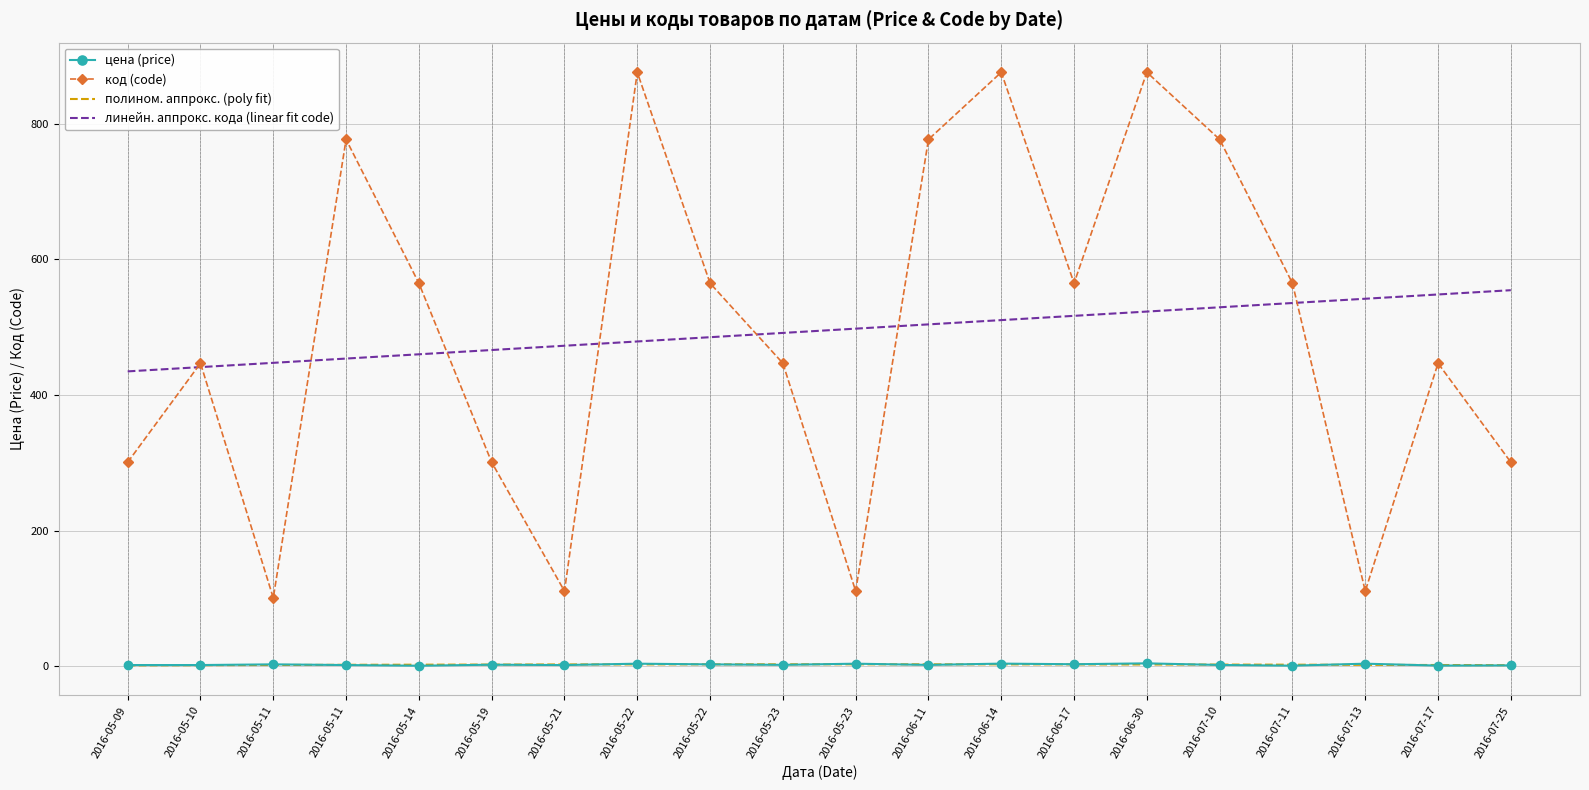

Reading right to left, list all the values displayed in this chart.

цена (price): 2016-07-25=1.5	2016-07-17=1.2	2016-07-13=4.0	2016-07-11=1.1	2016-07-10=2.1	2016-06-30=4.5	2016-06-17=3.2	2016-06-14=4.1	2016-06-11=2.2	2016-05-23=4.0	2016-05-23=2.3	2016-05-22=3.0	2016-05-22=4.0	2016-05-21=2.0	2016-05-19=2.5	2016-05-14=1.0	2016-05-11=2.0	2016-05-11=3.0	2016-05-10=2.0	2016-05-09=2.0
код (code): 2016-07-25=301.0	2016-07-17=447.0	2016-07-13=111.0	2016-07-11=565.0	2016-07-10=777.0	2016-06-30=876.0	2016-06-17=565.0	2016-06-14=876.0	2016-06-11=777.0	2016-05-23=111.0	2016-05-23=447.0	2016-05-22=565.0	2016-05-22=876.0	2016-05-21=111.0	2016-05-19=301.0	2016-05-14=565.0	2016-05-11=777.0	2016-05-11=101.0	2016-05-10=447.0	2016-05-09=301.0